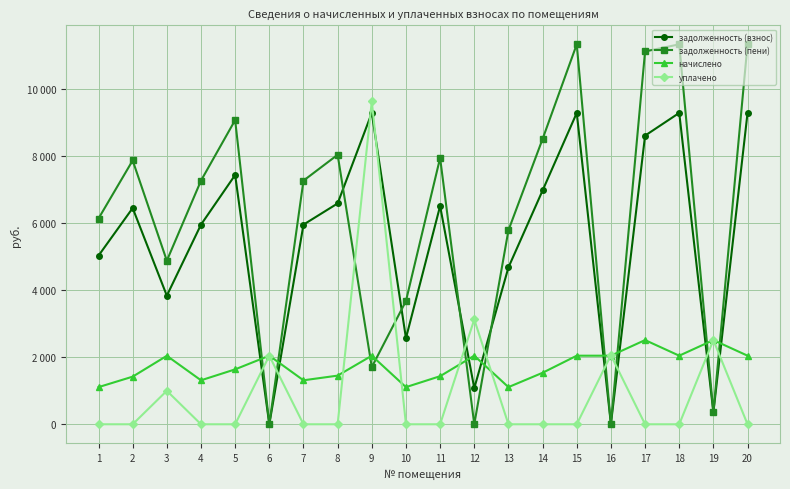

What are all the series names shown in the legend?

задолженность (взнос), задолженность (пени), начислено, уплачено